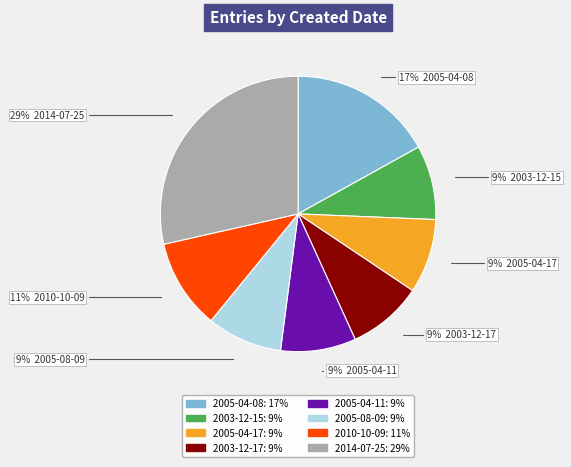

Is there a majority slice in this chart?

No